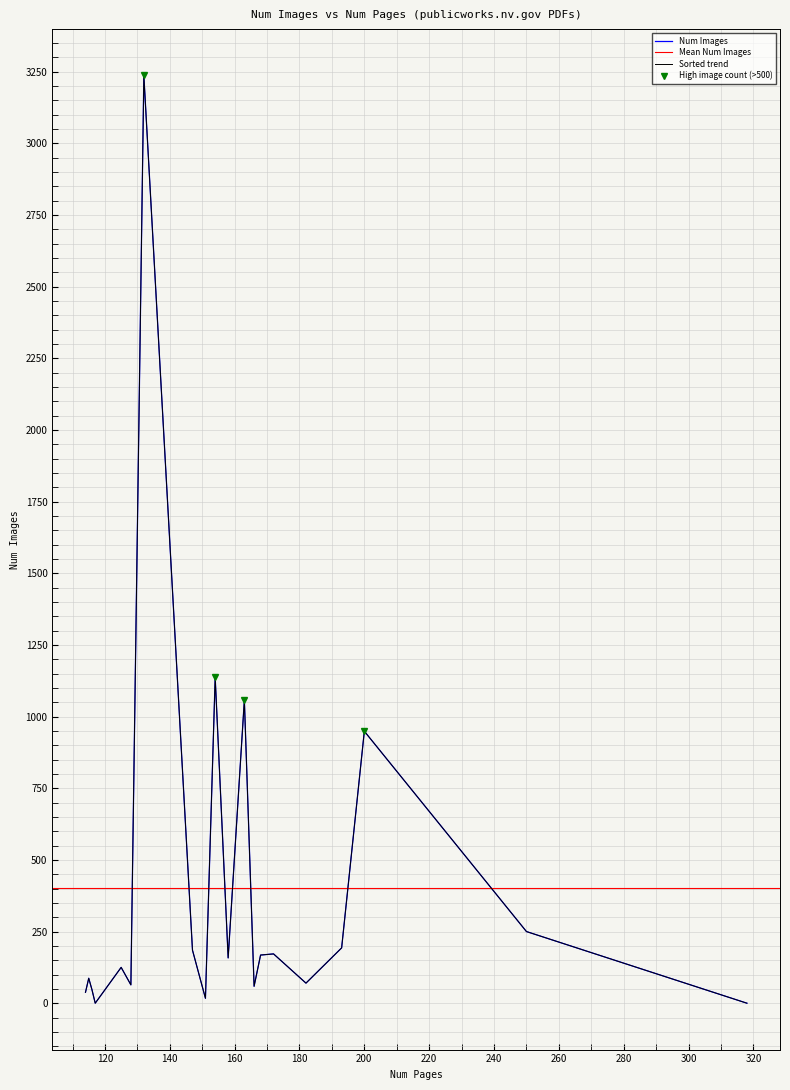

Where is the data nearest to the value 1618?

154